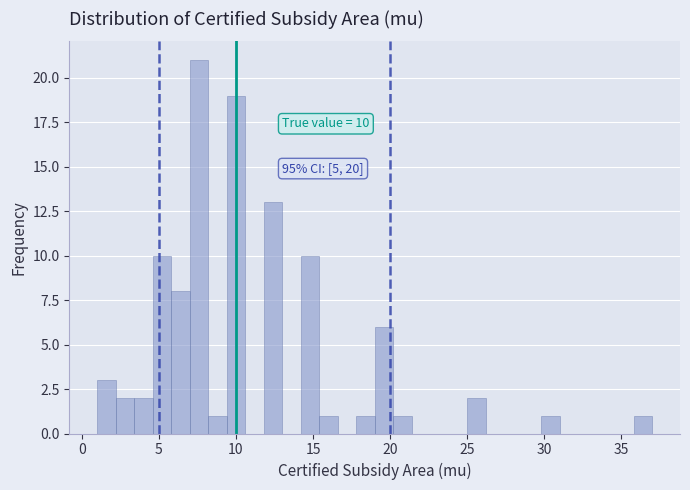

Around what value on the x-axis is the tallest bar? Give the approximate position of its centre, as read against the axis.

7.5